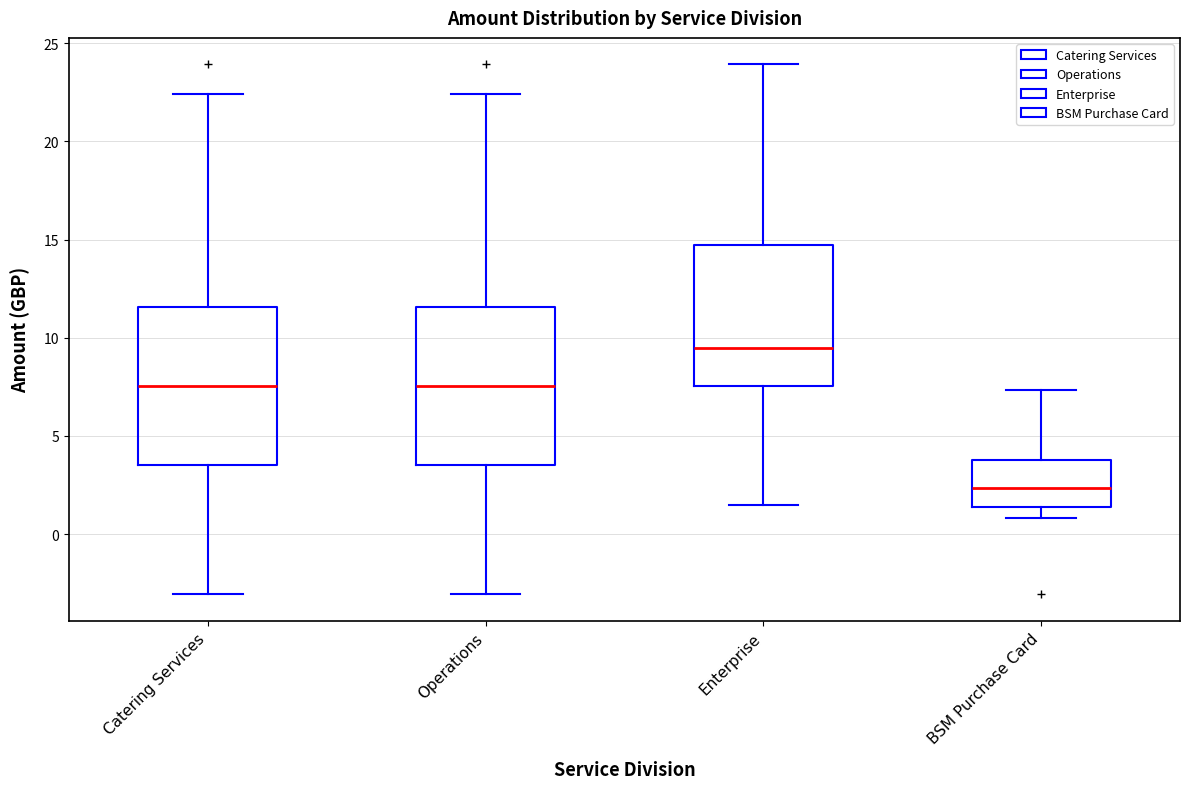

Reading left to right, transcribe this box plot: for each box, give where its median line is, the range the box spans, and where its two whiskers end, as read against the y-axis. The values are not printed on the chart, so give them approximately, as read against the axis.

Catering Services: median 7.5, box 3.5 to 11.5, whiskers -3.0 to 22.5
Operations: median 7.5, box 3.5 to 11.5, whiskers -3.0 to 22.5
Enterprise: median 9.5, box 7.5 to 14.5, whiskers 1.5 to 24.0
BSM Purchase Card: median 2.5, box 1.5 to 4.0, whiskers 1.0 to 7.5